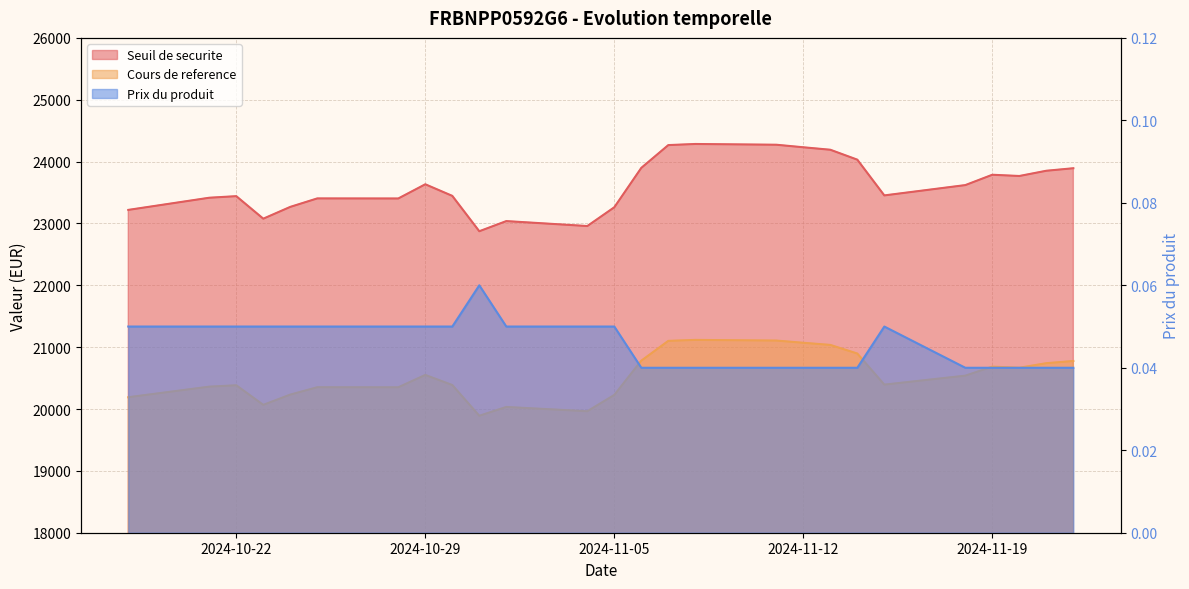

Which category has the highest value across all series?

2024-11-08